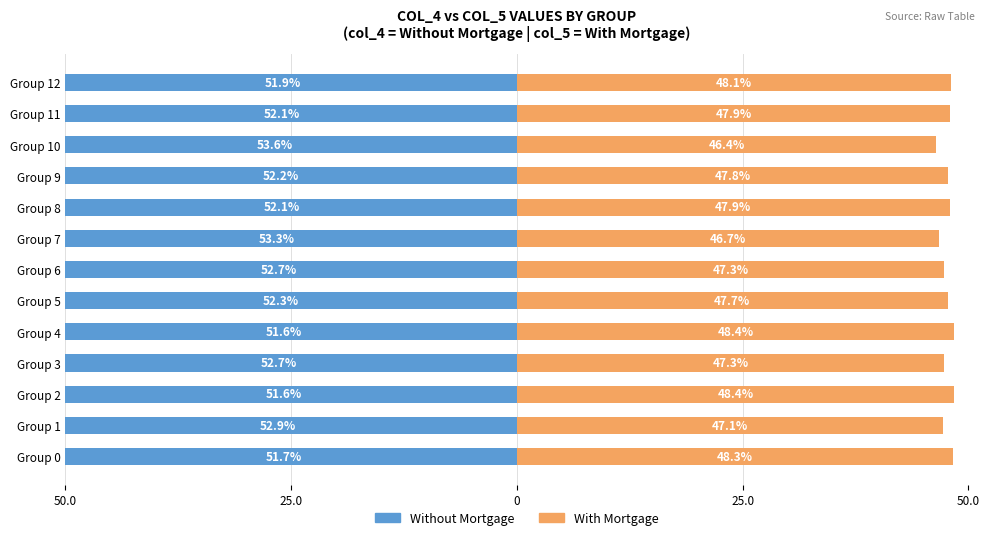

At how many categories does at least one series exceed -22?

13